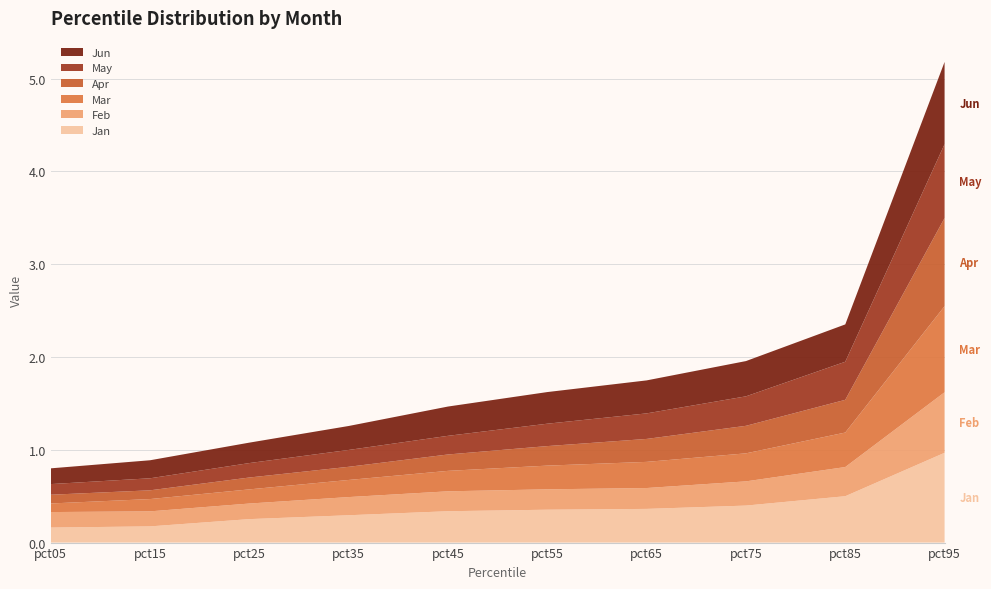

Reading right to left, list all the values displayed in this chart.

Jan: pct95=1.0	pct85=0.5	pct75=0.4	pct65=0.4	pct55=0.4	pct45=0.3	pct35=0.3	pct25=0.3	pct15=0.2	pct05=0.2
Feb: pct95=0.7	pct85=0.3	pct75=0.3	pct65=0.2	pct55=0.2	pct45=0.2	pct35=0.2	pct25=0.2	pct15=0.2	pct05=0.2
Mar: pct95=0.9	pct85=0.4	pct75=0.3	pct65=0.3	pct55=0.3	pct45=0.2	pct35=0.2	pct25=0.2	pct15=0.1	pct05=0.1
Apr: pct95=1.0	pct85=0.4	pct75=0.3	pct65=0.2	pct55=0.2	pct45=0.2	pct35=0.1	pct25=0.1	pct15=0.1	pct05=0.1
May: pct95=0.8	pct85=0.4	pct75=0.3	pct65=0.3	pct55=0.2	pct45=0.2	pct35=0.2	pct25=0.2	pct15=0.1	pct05=0.1
Jun: pct95=0.9	pct85=0.4	pct75=0.4	pct65=0.4	pct55=0.3	pct45=0.3	pct35=0.3	pct25=0.2	pct15=0.2	pct05=0.2